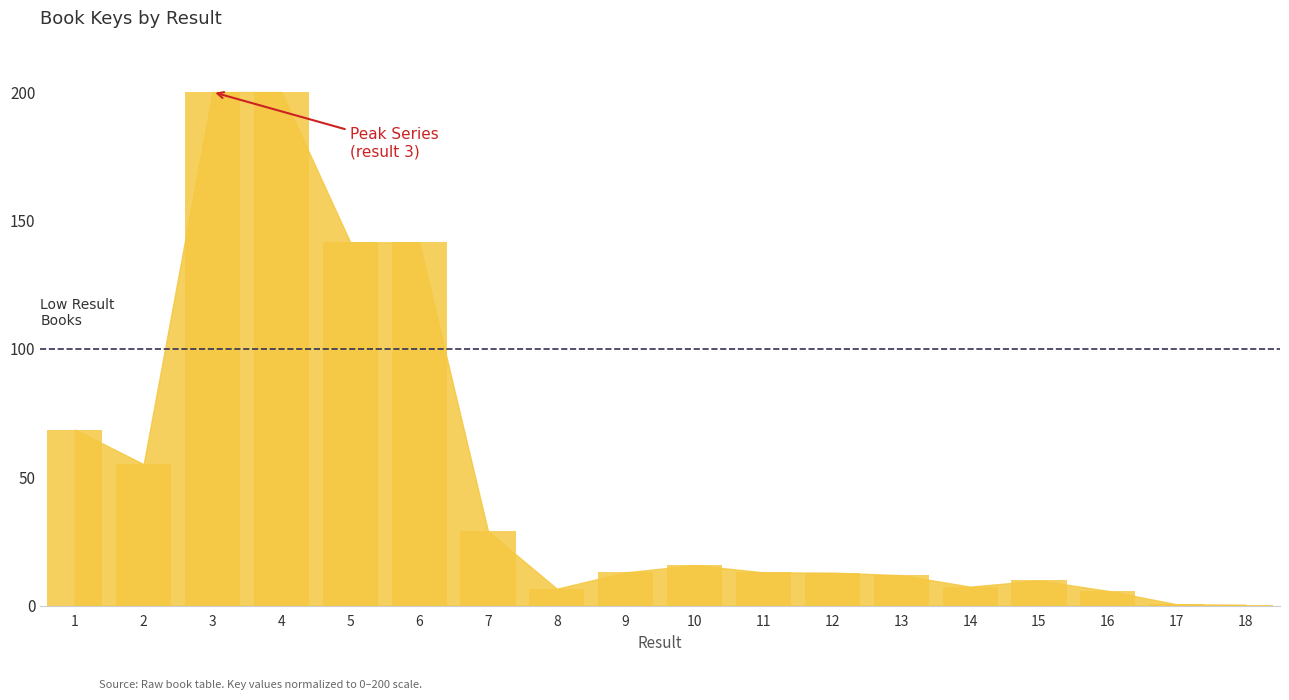

What is the ratio of the value at 9 to the value at 5?

0.1